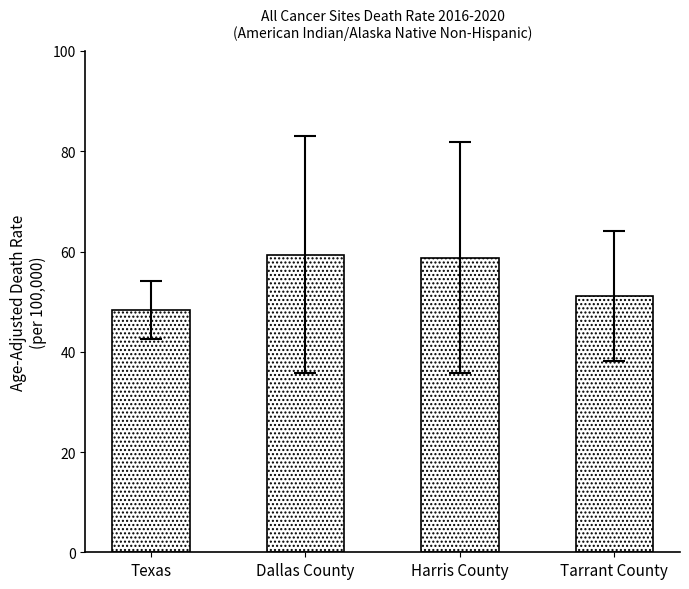

What is the average value?

54.4